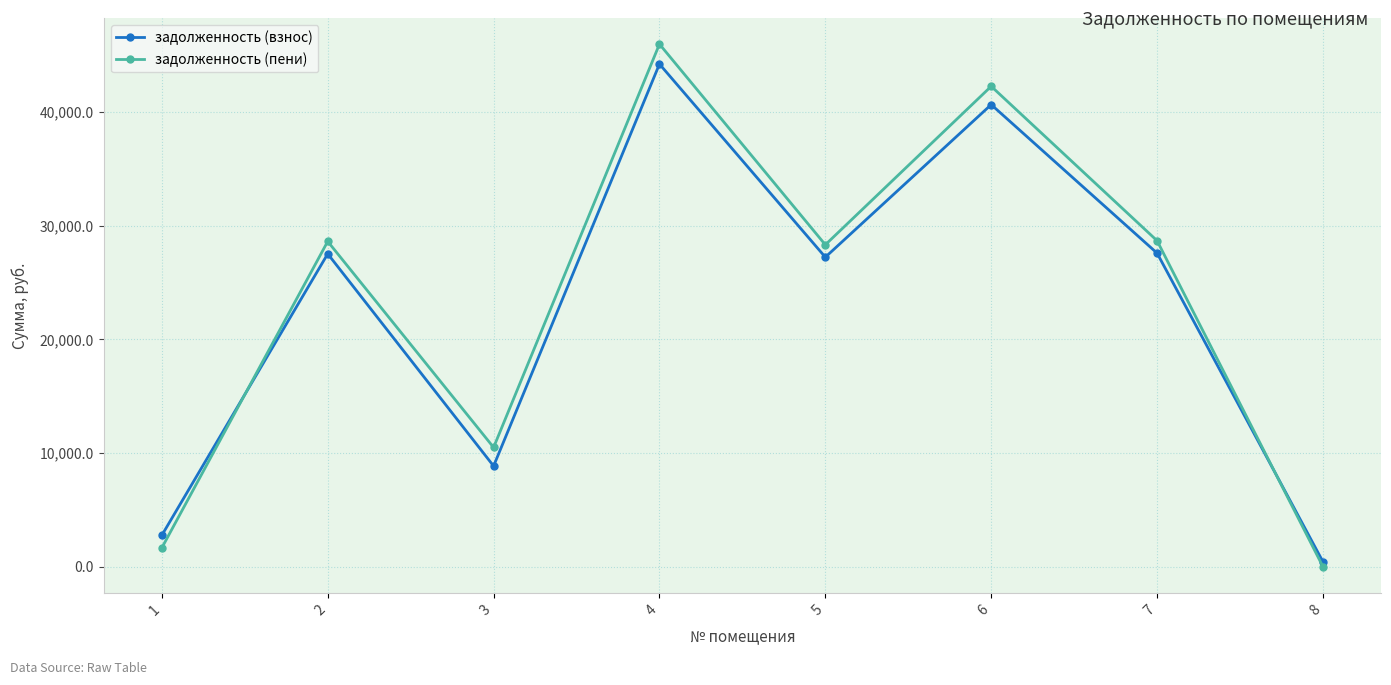

How many categories are shown in the chart?

8